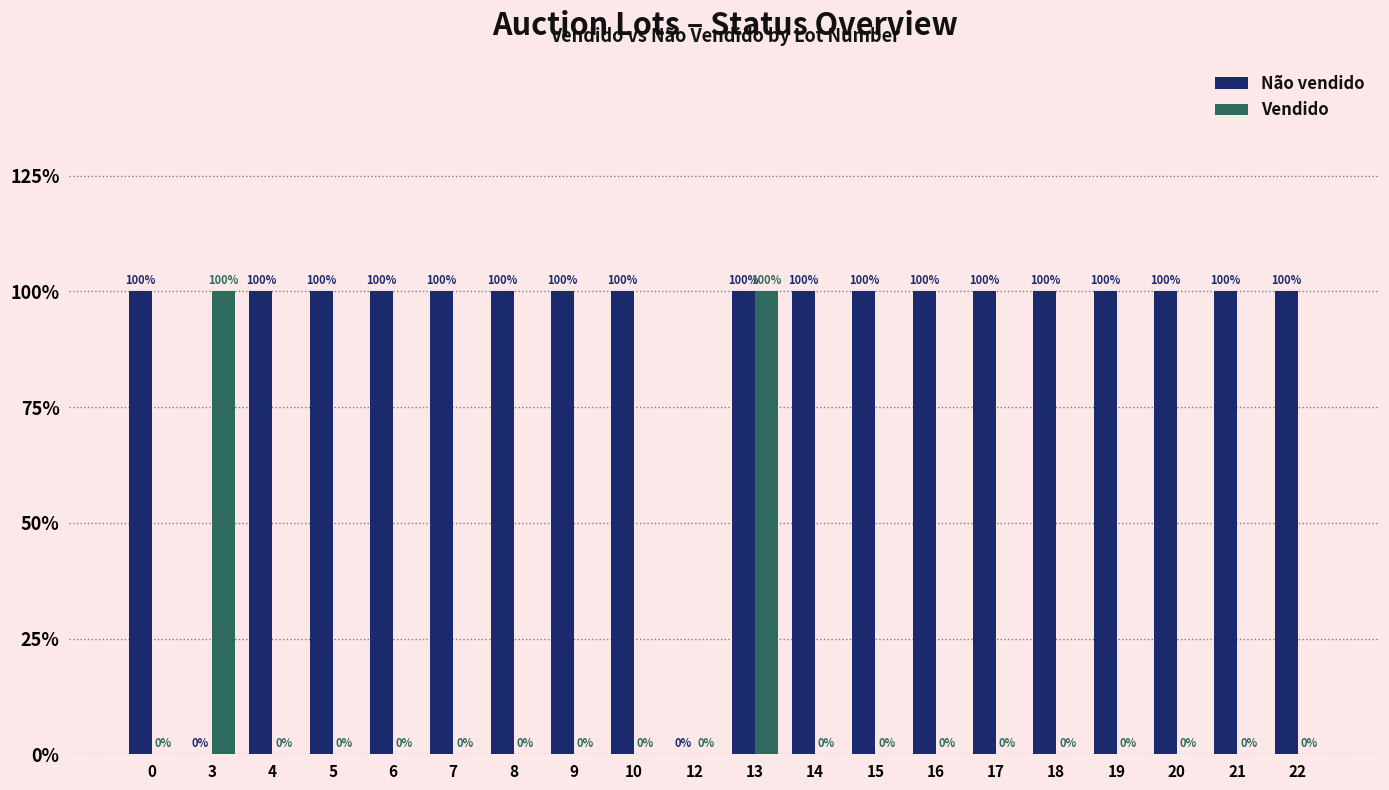

What is the greatest value displayed?

1